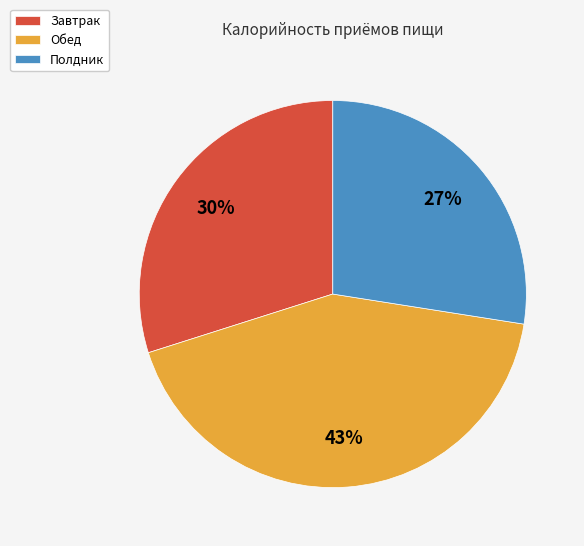

How many segments does this pie chart have?

3